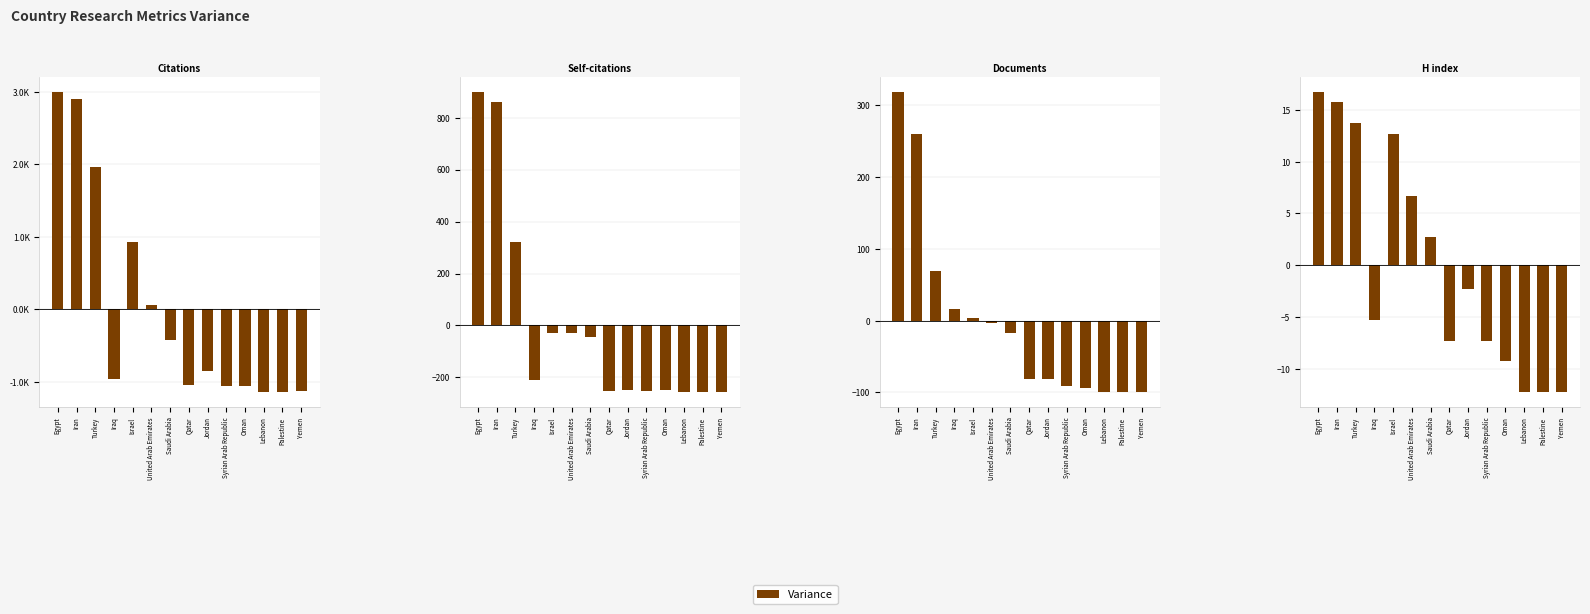

What is the sum of the values at Oman and Palestine?

-21.6